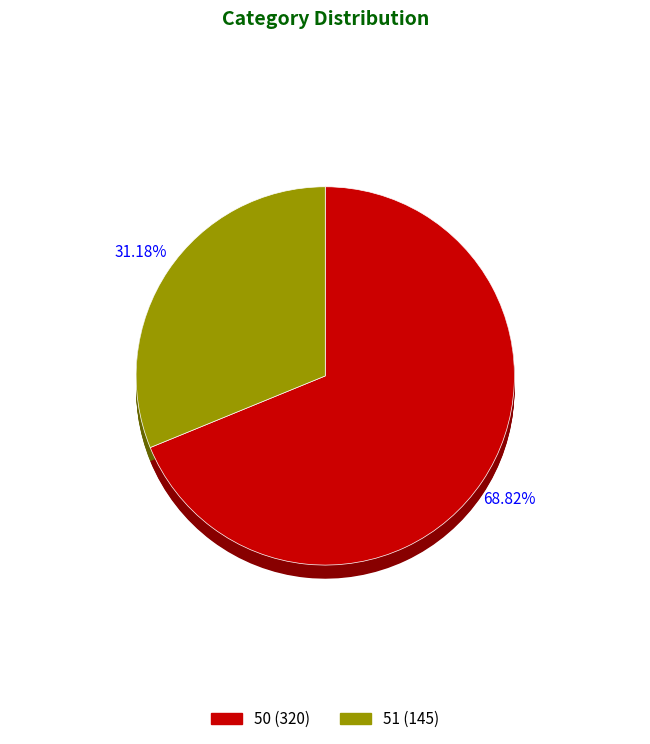

What is the smallest slice in the pie chart?

51